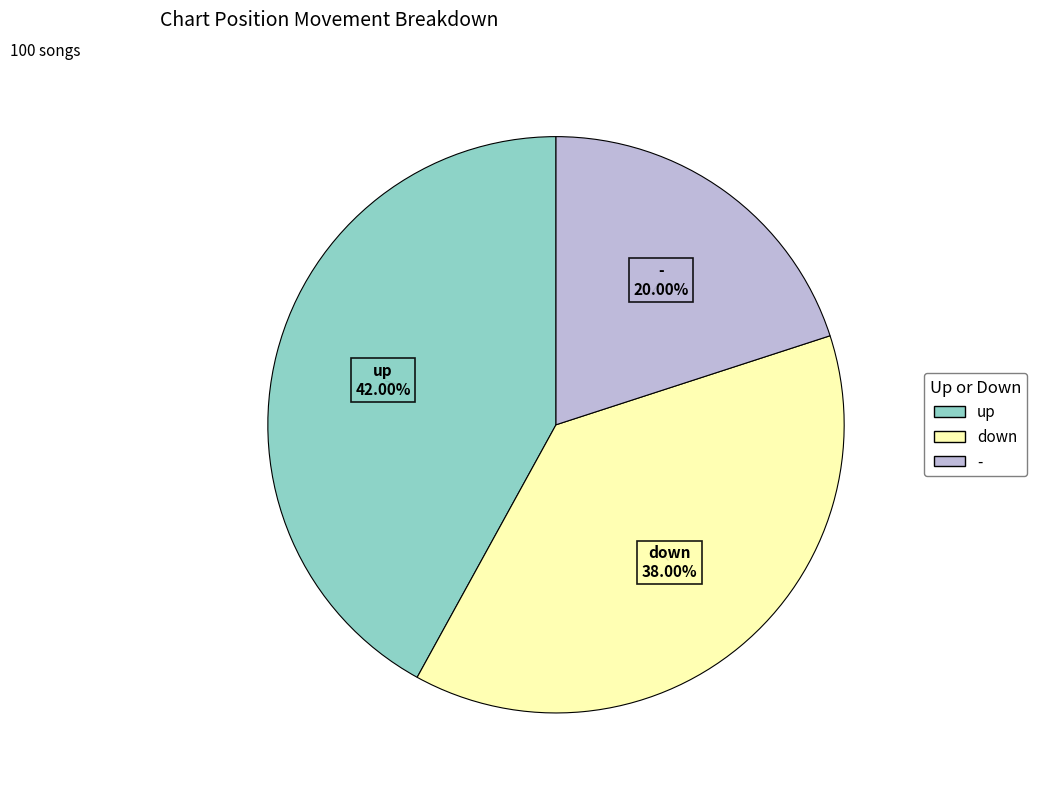

Count the number of slices in the pie.

3